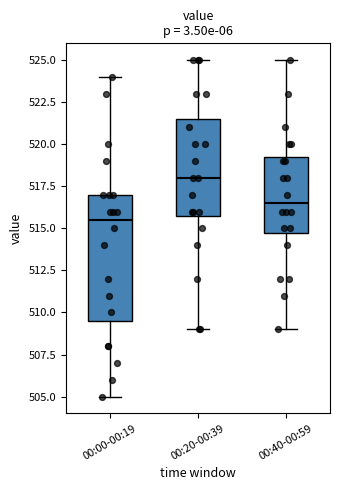

Comparing the boxes themselves (not the whiskers), which one is the tallest?

00:00-00:19